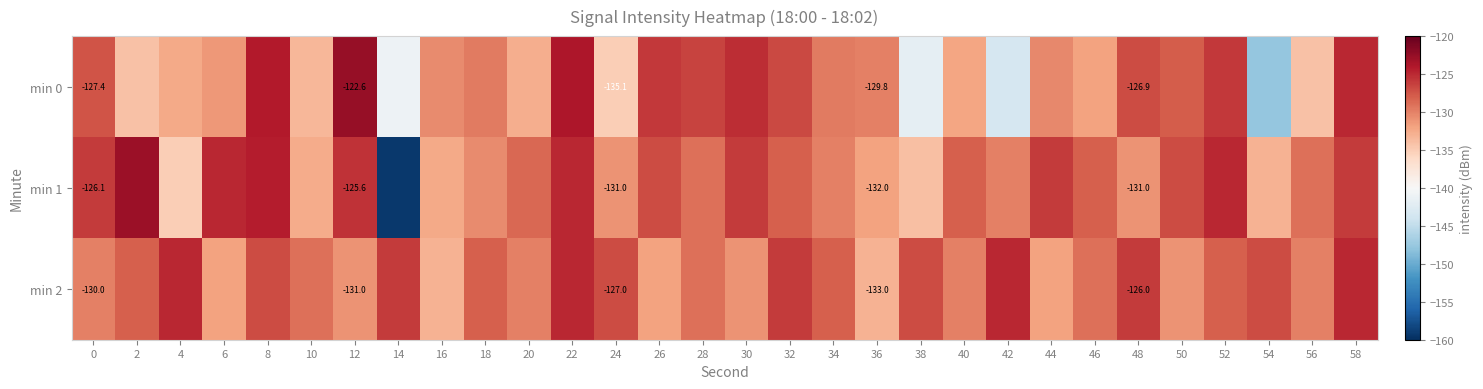

The min 1 series shows -188.7 at 16. True or false?

False